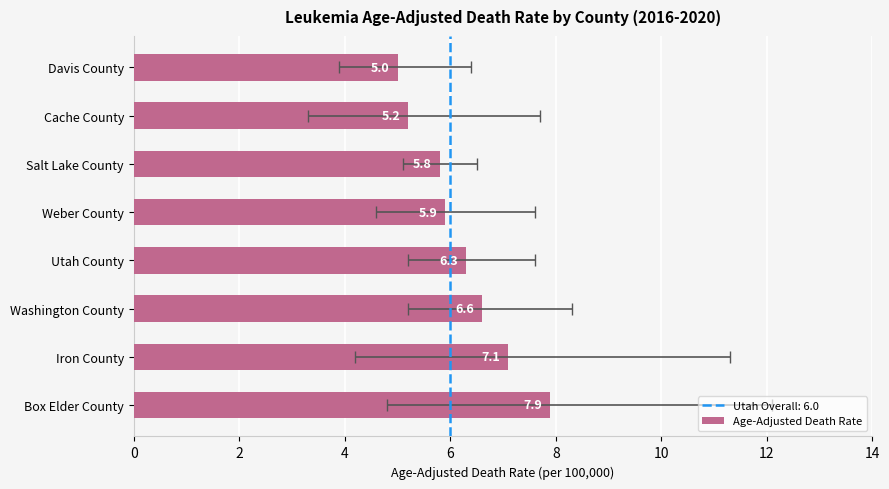

How many bars are there in total?

8